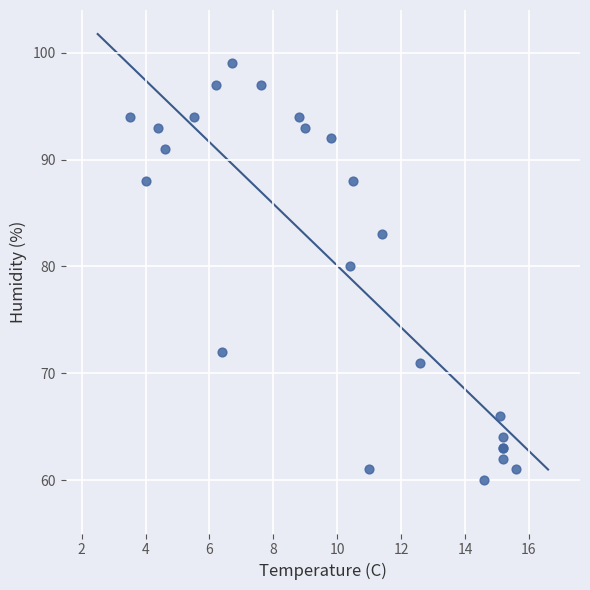

What Y value in the scatter plot is closest to 79?

80